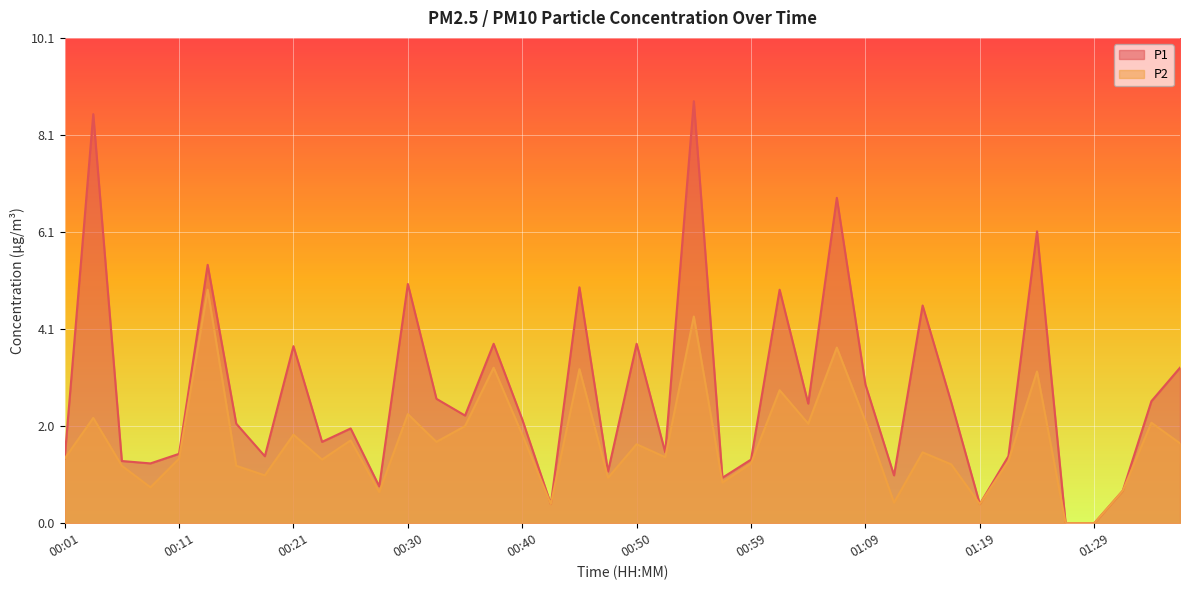

Between 01:07 and 01:14, which series saw the biggest shift?

P1